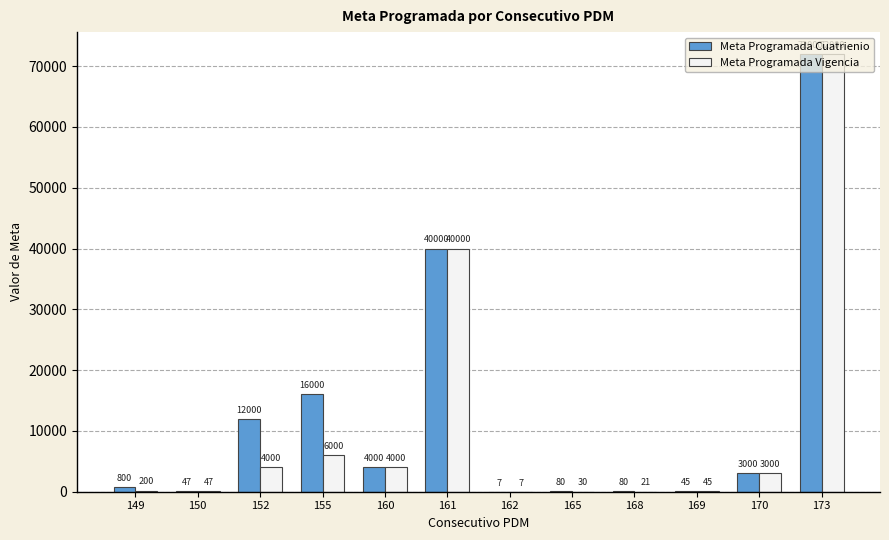

Which series has the largest total across all categories?

Meta Programada Cuatrienio